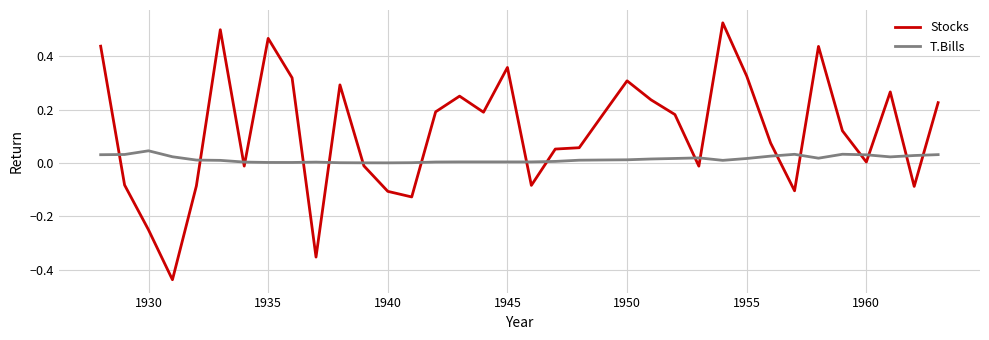

In Stocks, how many points are higher than both neighbors (excluding endpoints)?

9